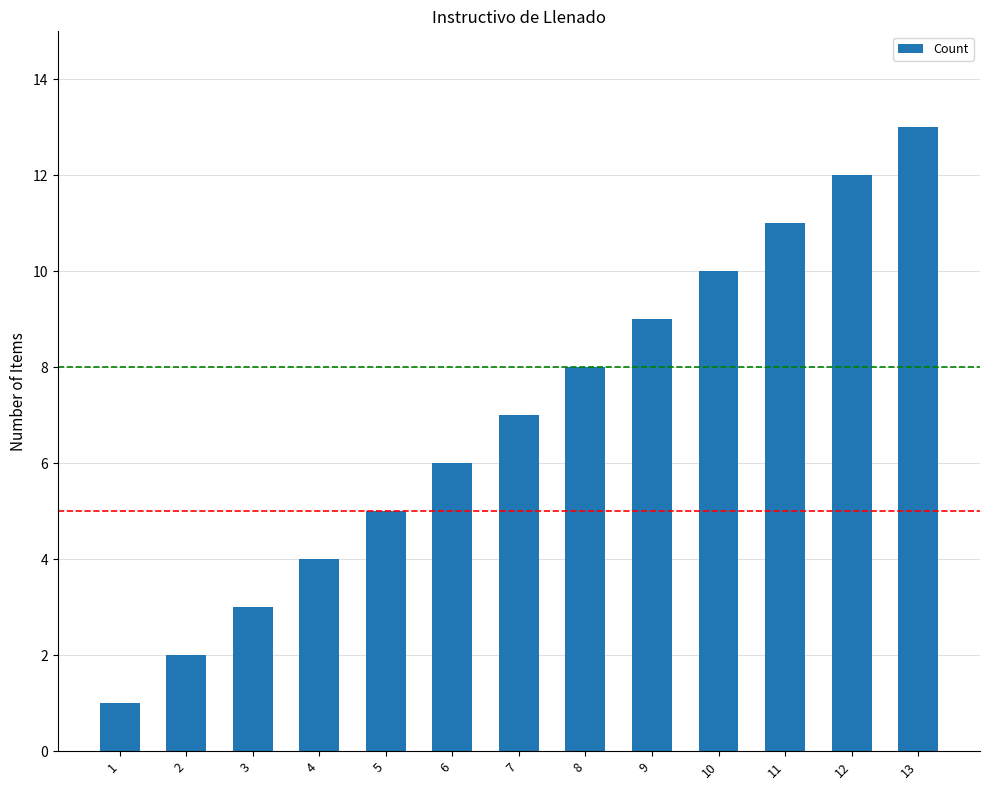

Which category has the highest value across all series?

13